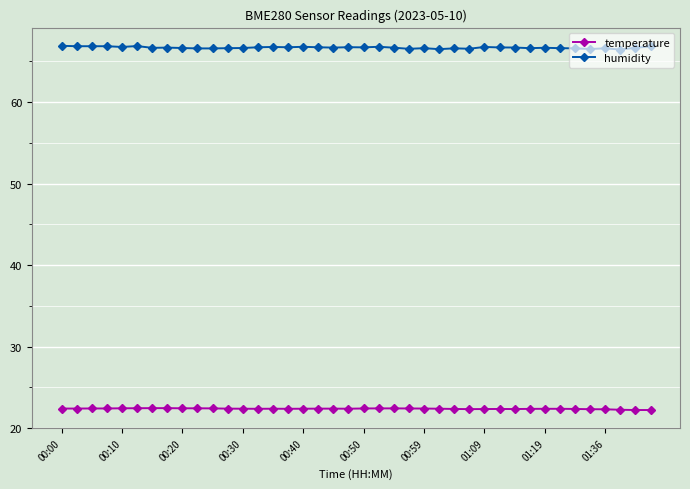

List the series in order of their overall mean, highest first.

humidity, temperature